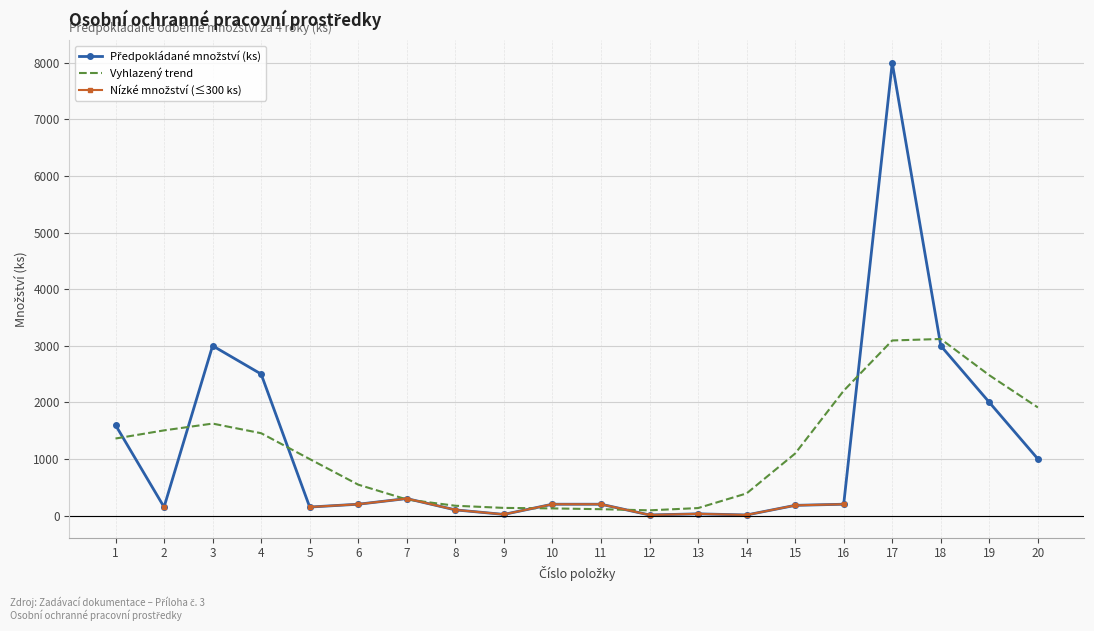

Which series has the widest spread of values?

Předpokládané množství (ks)